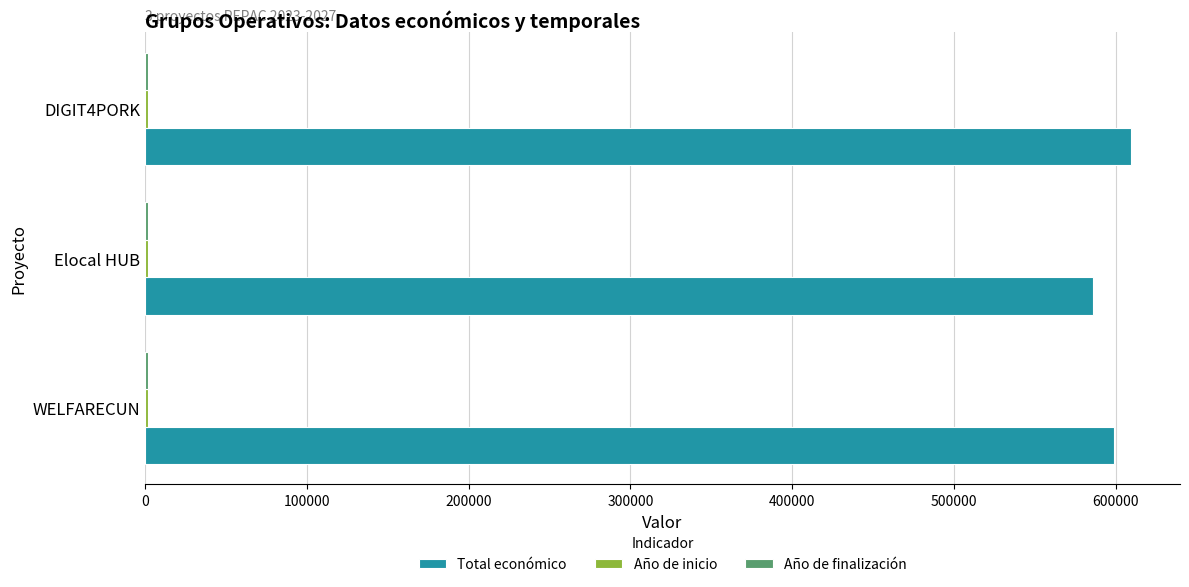

What is the highest value of the Total económico series?

609206